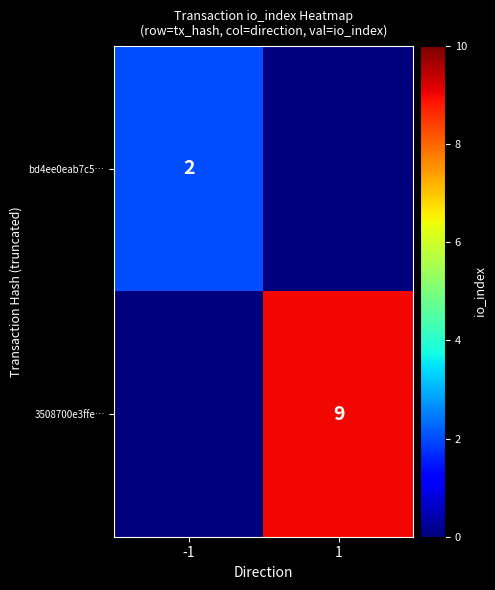

What is the total value across all series at 1?

9